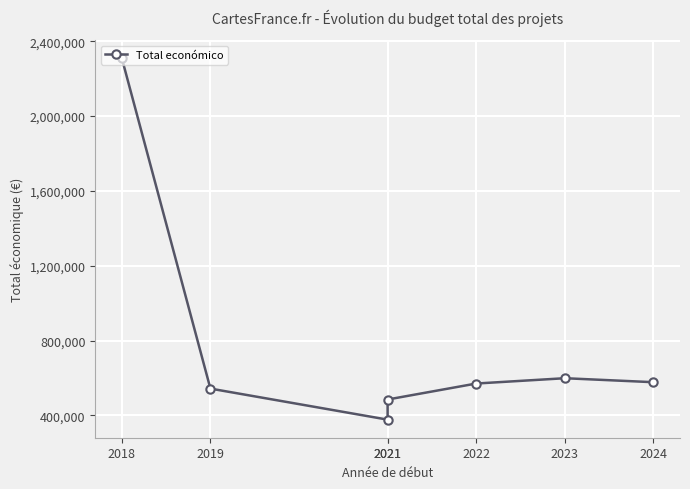

Rank the categories by value from lowest to highest.

2021, 2021, 2019, 2022, 2024, 2023, 2018